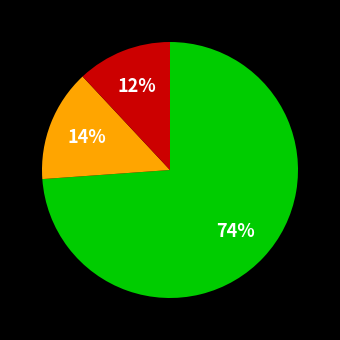

To the nearest percent, what is the difference between the largest and smallest slice percentages?

62%